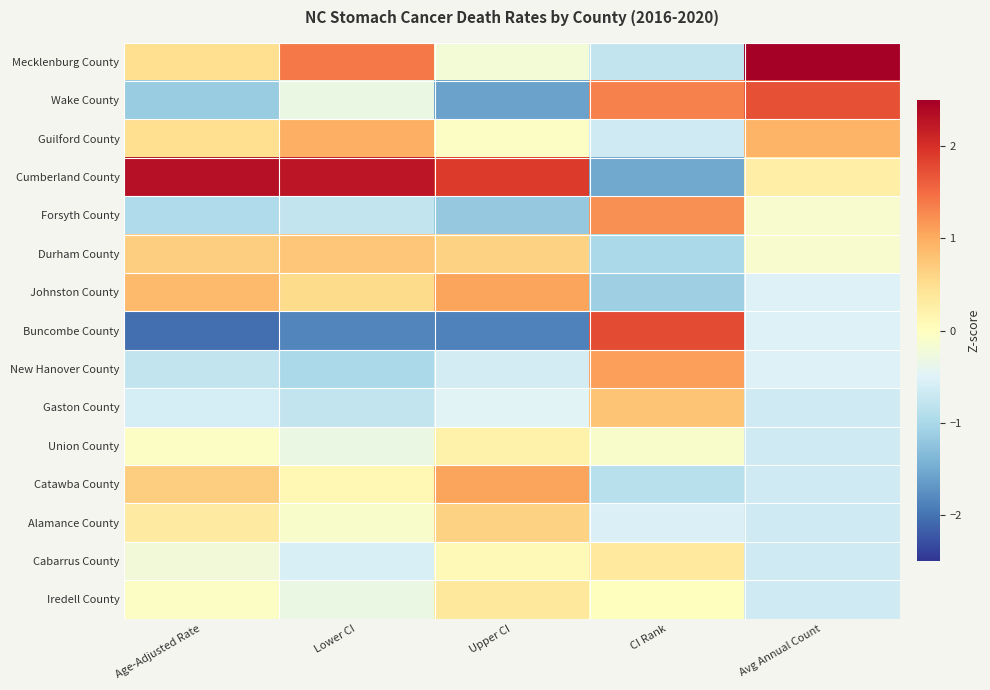

At how many categories does at least one series exceed 1?

5